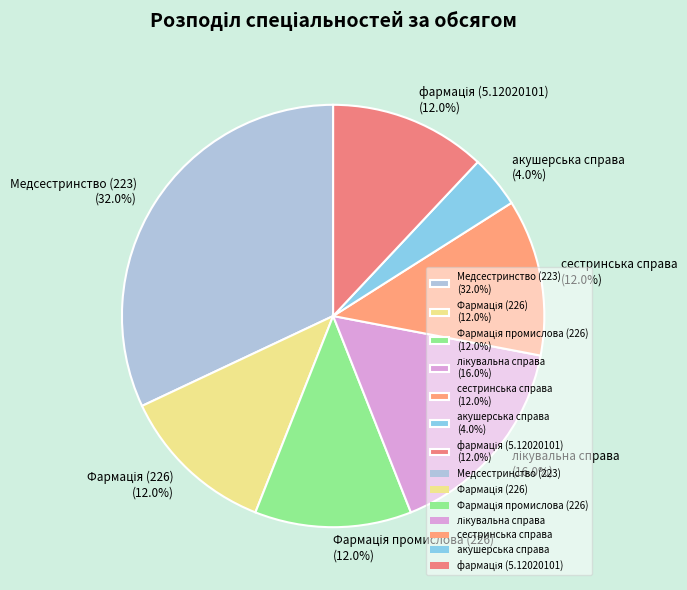

Between сестринська справа (12.0%) and Медсестринство (223) (32.0%), which is larger?

Медсестринство (223) (32.0%)